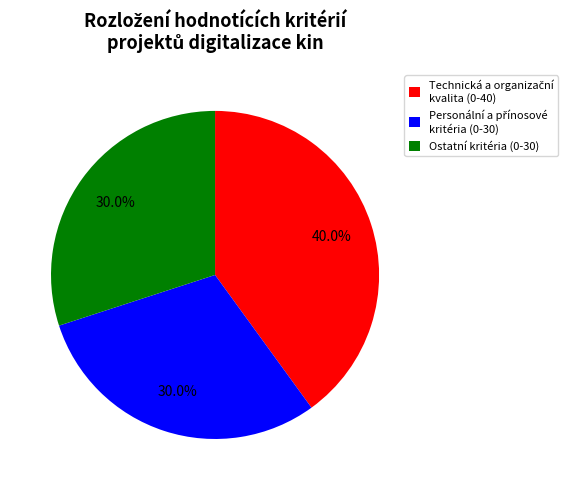

Does any single category account for the majority?

No